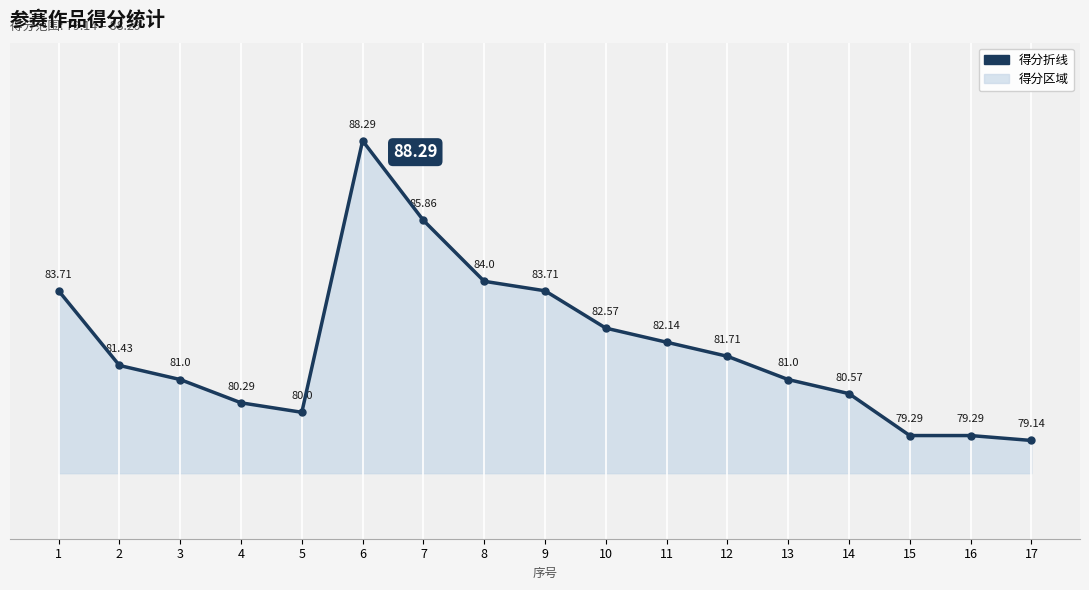

What is the change in value from 3 to 8?

+3.0